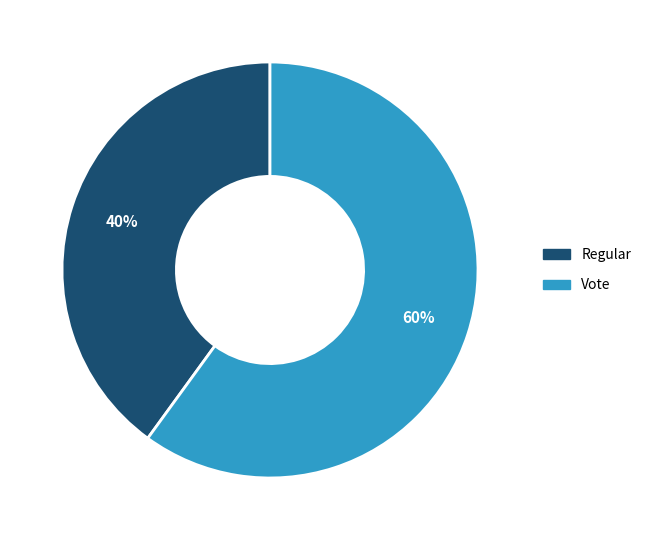

To the nearest percent, what is the combined percentage of Vote and Regular?

100%